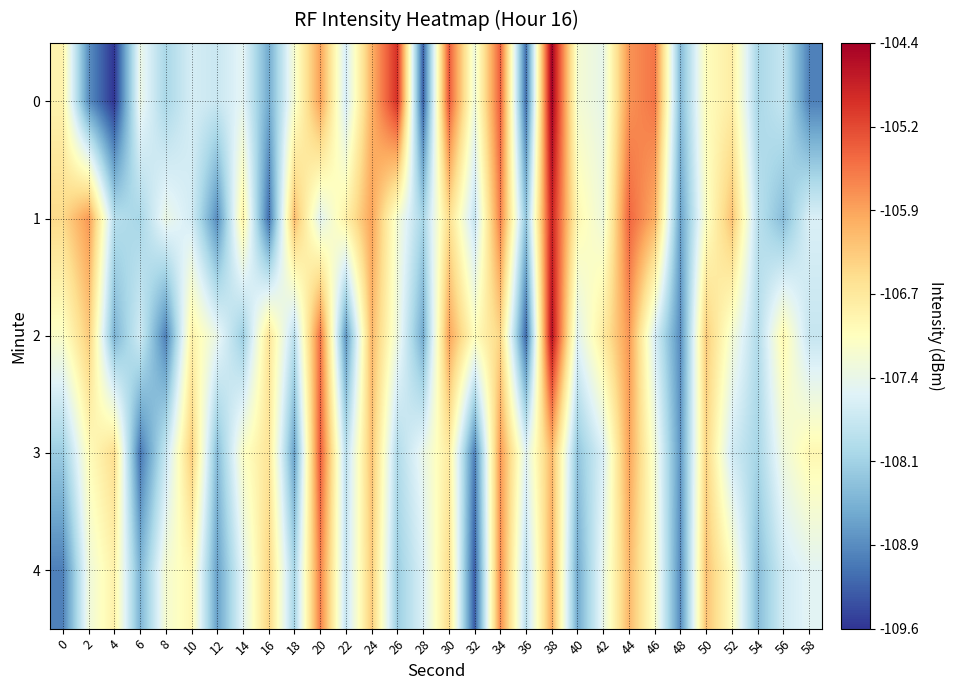

Reading left to right, transcribe all the data shown in this chart.

0: 0=-106.8	2=-108.9	4=-109.6	6=-107.4	8=-108.1	10=-107.7	12=-107.8	14=-107.5	16=-108.6	18=-107.2	20=-105.9	22=-107.6	24=-106.0	26=-104.9	28=-109.3	30=-105.3	32=-107.3	34=-105.3	36=-109.1	38=-104.4	40=-107.2	42=-107.4	44=-105.8	46=-105.5	48=-108.4	50=-107.0	52=-106.7	54=-108.1	56=-107.8	58=-109.0
1: 0=-106.4	2=-105.8	4=-107.9	6=-108.1	8=-107.4	10=-107.7	12=-108.9	14=-106.8	16=-109.1	18=-106.1	20=-107.5	22=-106.8	24=-105.9	26=-107.2	28=-108.1	30=-106.5	32=-107.8	34=-105.6	36=-108.3	38=-104.8	40=-106.9	42=-107.3	44=-105.4	46=-106.0	48=-108.7	50=-107.1	52=-106.2	54=-107.9	56=-108.4	58=-107.6
2: 0=-107.1	2=-106.3	4=-108.5	6=-107.7	8=-109.0	10=-106.8	12=-107.4	14=-108.2	16=-106.6	18=-107.9	20=-105.5	22=-108.8	24=-106.1	26=-107.3	28=-108.6	30=-105.9	32=-107.0	34=-106.4	36=-109.2	38=-104.6	40=-107.5	42=-106.7	44=-105.8	46=-107.6	48=-108.9	50=-106.3	52=-107.2	54=-108.0	56=-106.9	58=-107.8
3: 0=-108.2	2=-107.0	4=-106.5	6=-109.1	8=-107.8	10=-106.3	12=-108.4	14=-107.1	16=-106.6	18=-108.7	20=-105.3	22=-107.9	24=-106.2	26=-108.0	28=-107.4	30=-106.7	32=-109.0	34=-105.8	36=-107.5	38=-106.1	40=-108.3	42=-107.6	44=-105.9	46=-107.2	48=-108.8	50=-106.4	52=-107.7	54=-108.1	56=-107.3	58=-106.9
4: 0=-109.0	2=-107.3	4=-106.8	6=-108.5	8=-107.2	10=-106.9	12=-108.7	14=-107.5	16=-106.4	18=-108.1	20=-105.6	22=-107.8	24=-106.3	26=-108.2	28=-107.6	30=-106.5	32=-109.3	34=-105.7	36=-107.9	38=-106.0	40=-108.6	42=-107.4	44=-106.1	46=-107.1	48=-108.9	50=-106.2	52=-107.0	54=-108.4	56=-107.7	58=-107.5